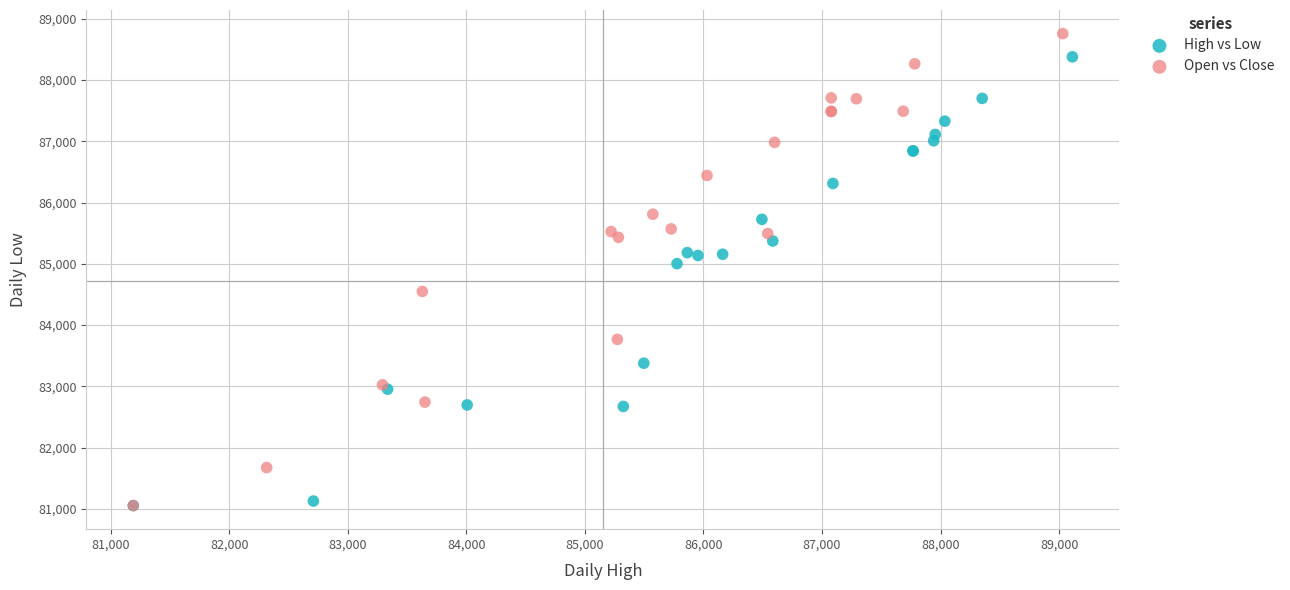

What are all the series names shown in the legend?

High vs Low, Open vs Close